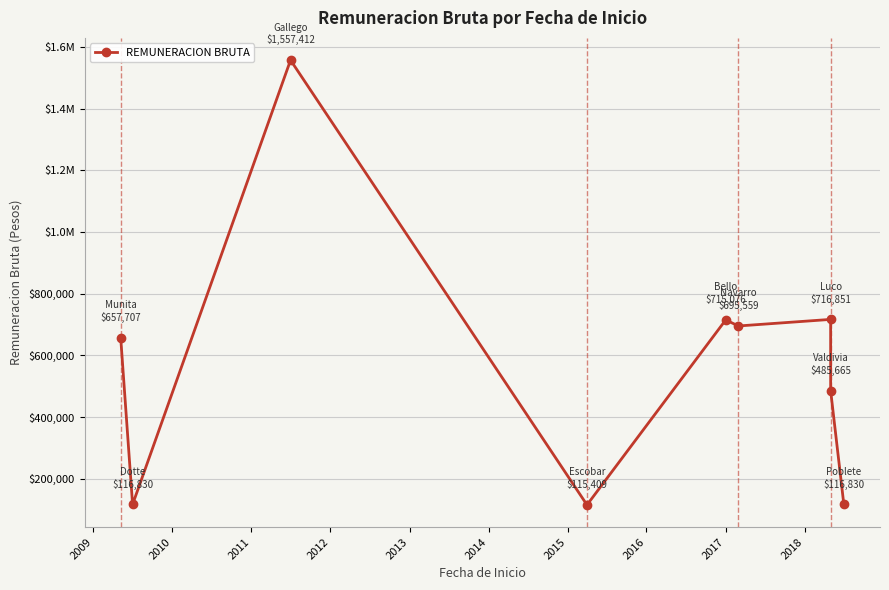

How many points are higher than both their immediate neighbors (excluding endpoints)?

3